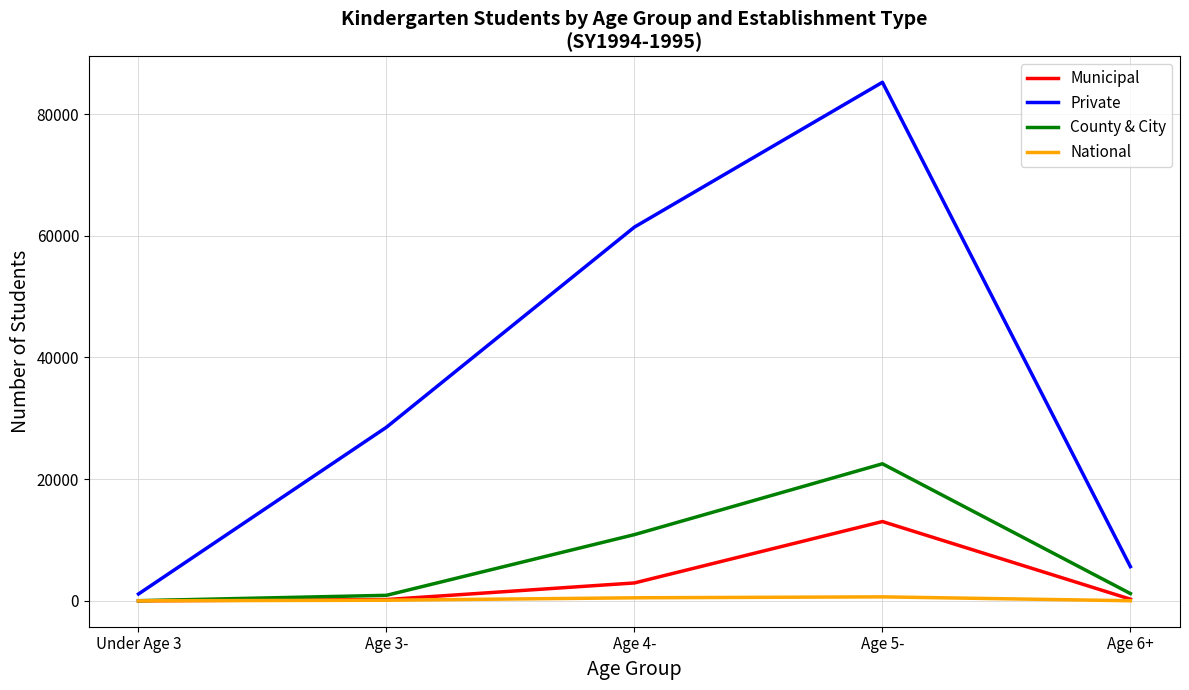

Rank the series by their maximum value, from highest to lowest.

Private, County & City, Municipal, National